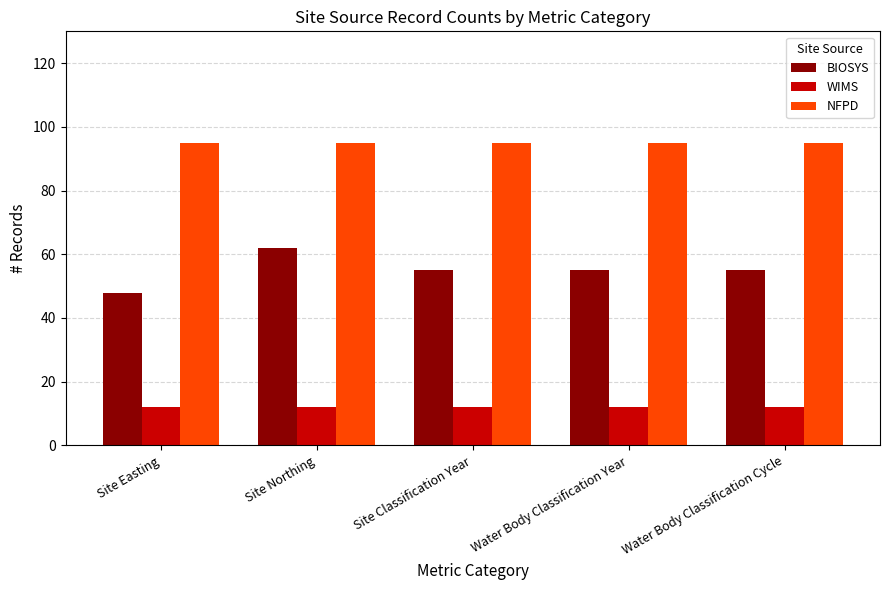

Which series has the largest range (max minus min)?

BIOSYS